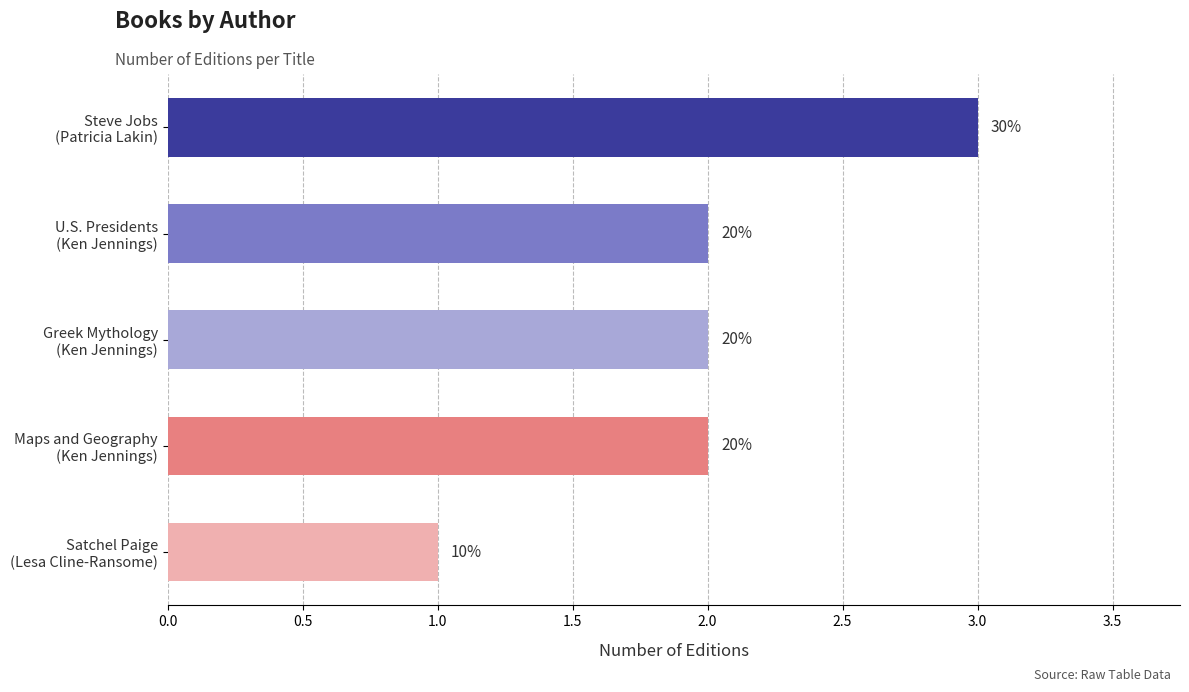

What is the greatest value displayed?

3